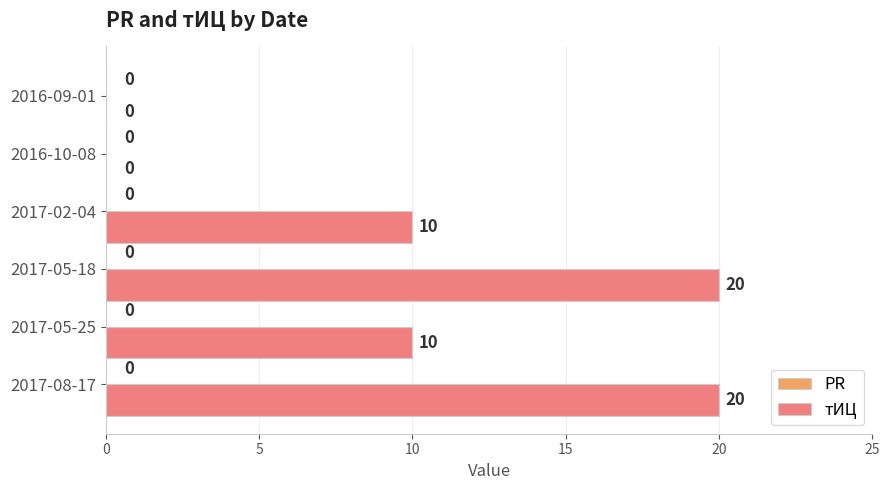

Reading bottom to top, transcribe all the data shown in this chart.

2017-08-17=20	2017-05-25=10	2017-05-18=20	2017-02-04=10	2016-10-08=0	2016-09-01=0